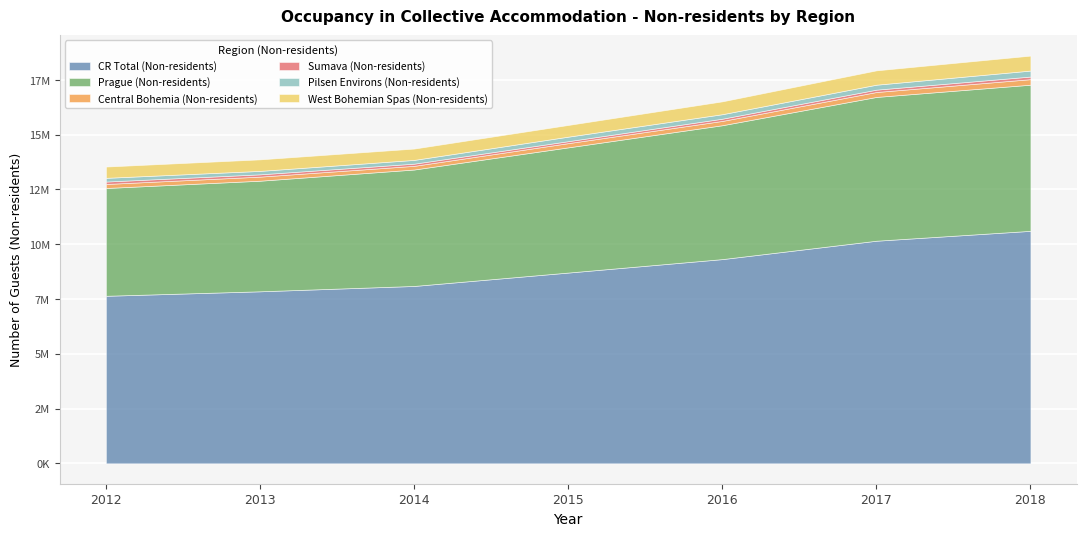

What is the smallest value displayed?

90306